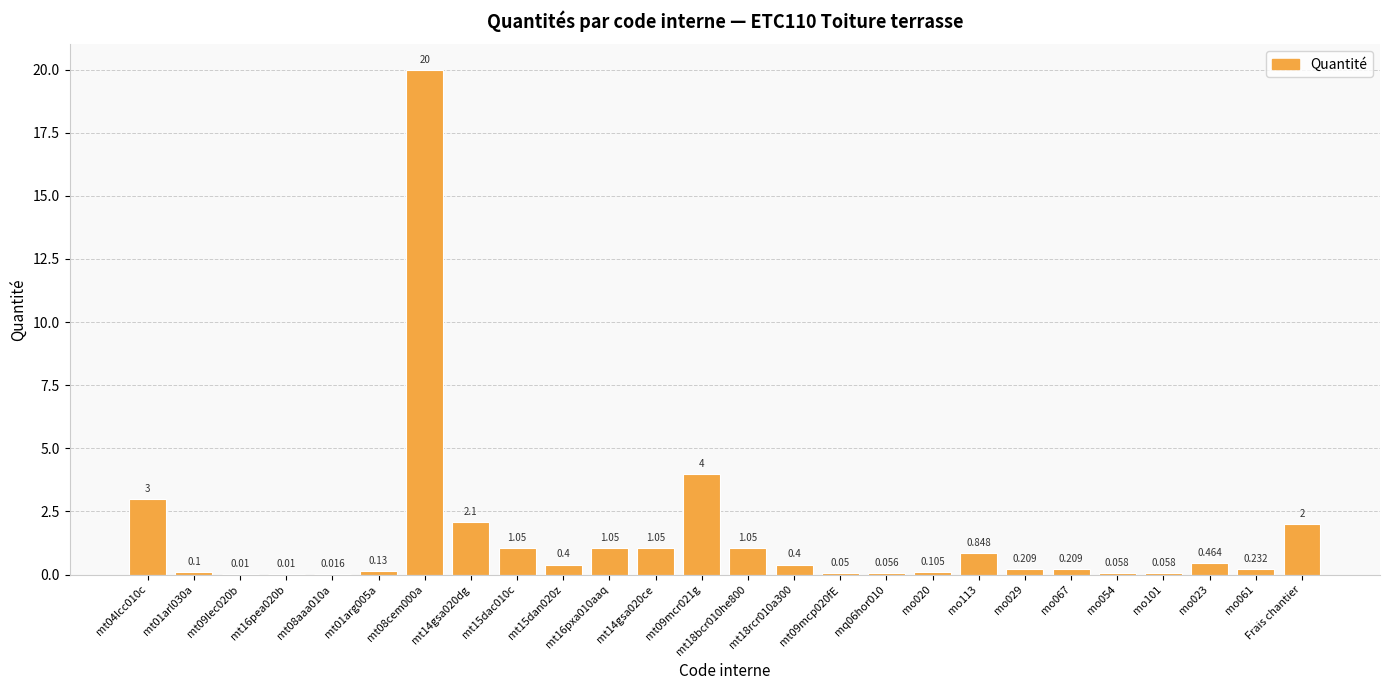

Between mt04lcc010c and mt16pxa010aaq, which is larger?

mt04lcc010c